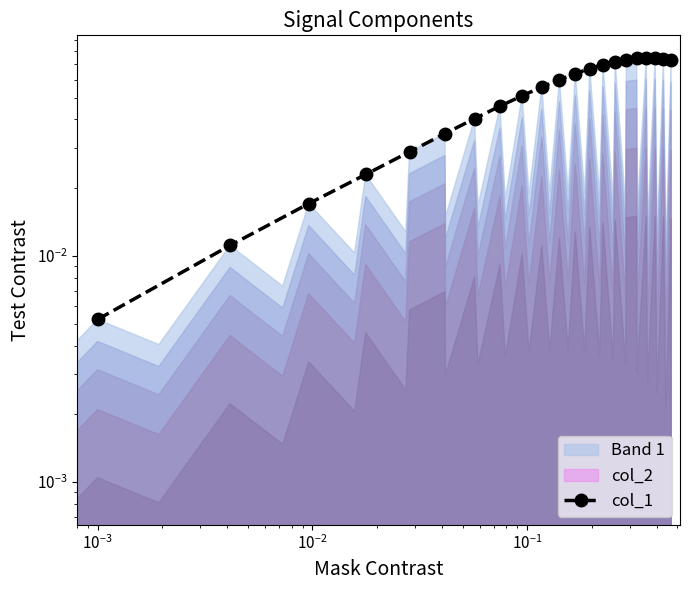

True or false: the data shows 0.0 at $\mathdefault{10^{-2}}$.

False